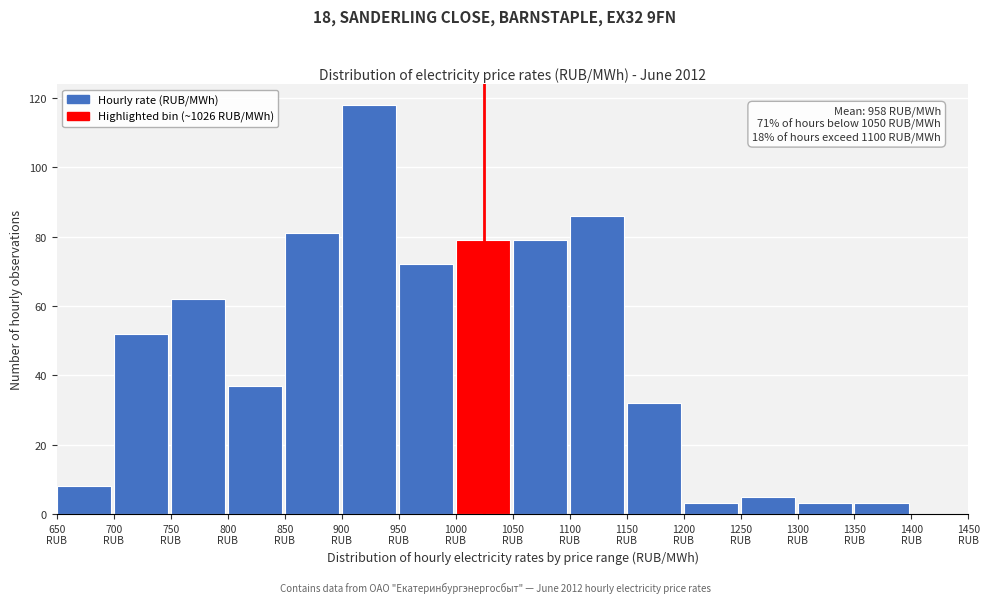

Over which range of the x-axis is the bar tallest?

900 to 950